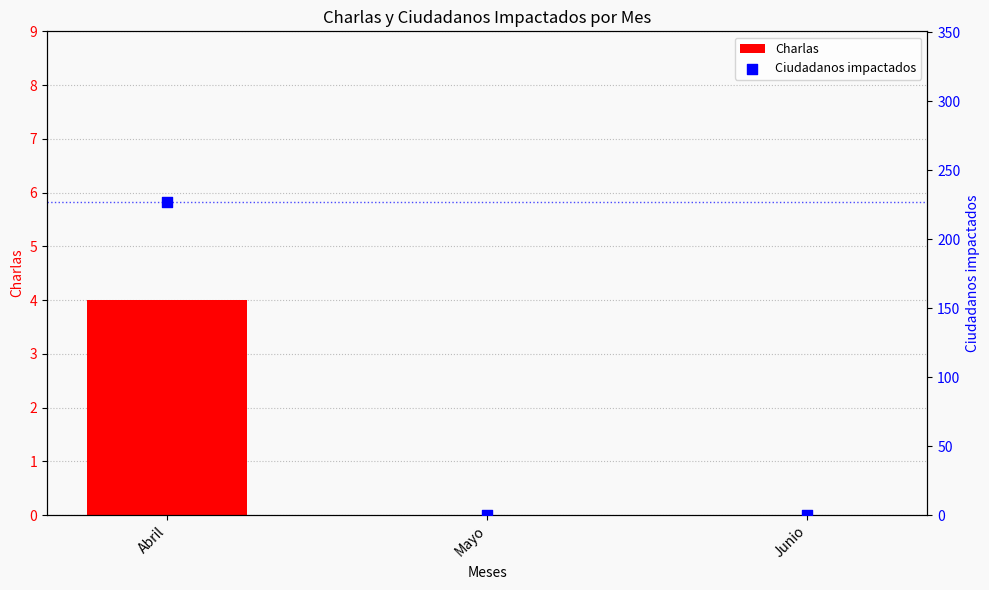

Which series contains the lowest Y value?

Charlas